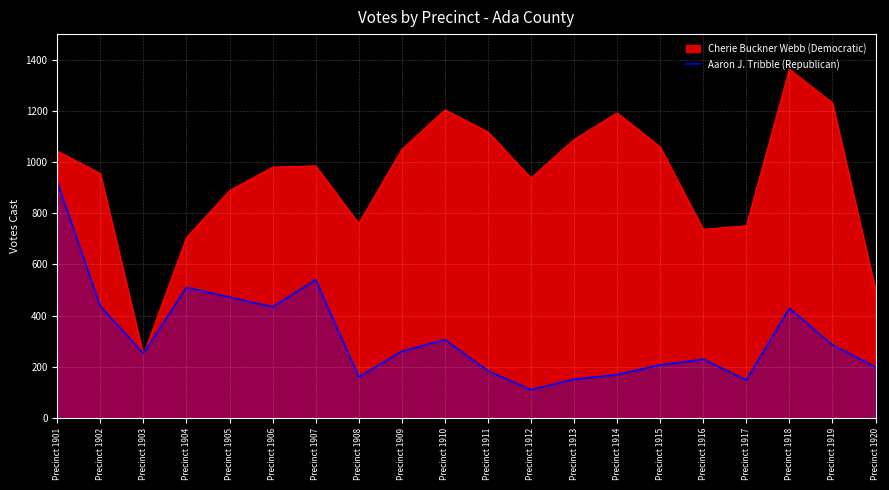

The value at Precinct 1918 is 428. True or false?

True